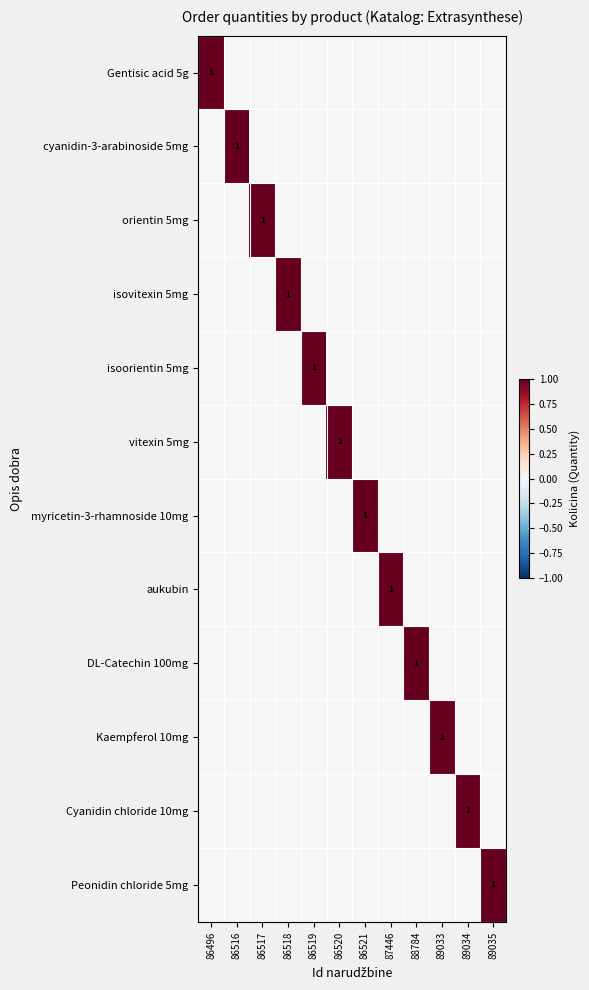

Between 88784 and 89034, which is larger?

88784